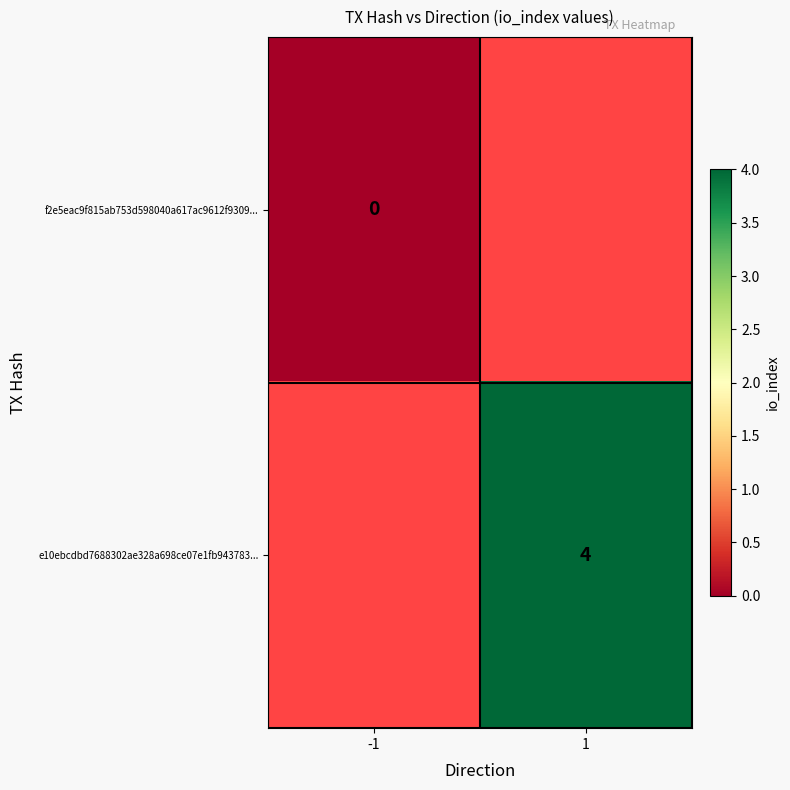

Is it true that e10ebcdbd7688302ae328a698ce07e1fb943783... equals 4 at 1?

True